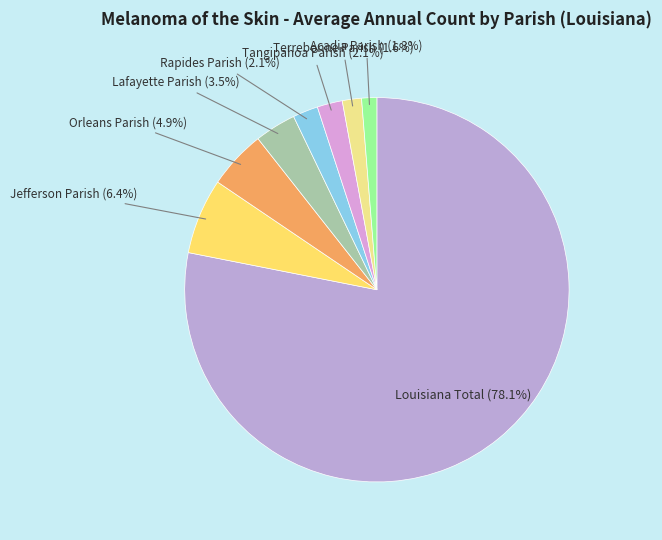

Combined, do Acadia Parish and Terrebonne Parish account for over 50%?

No